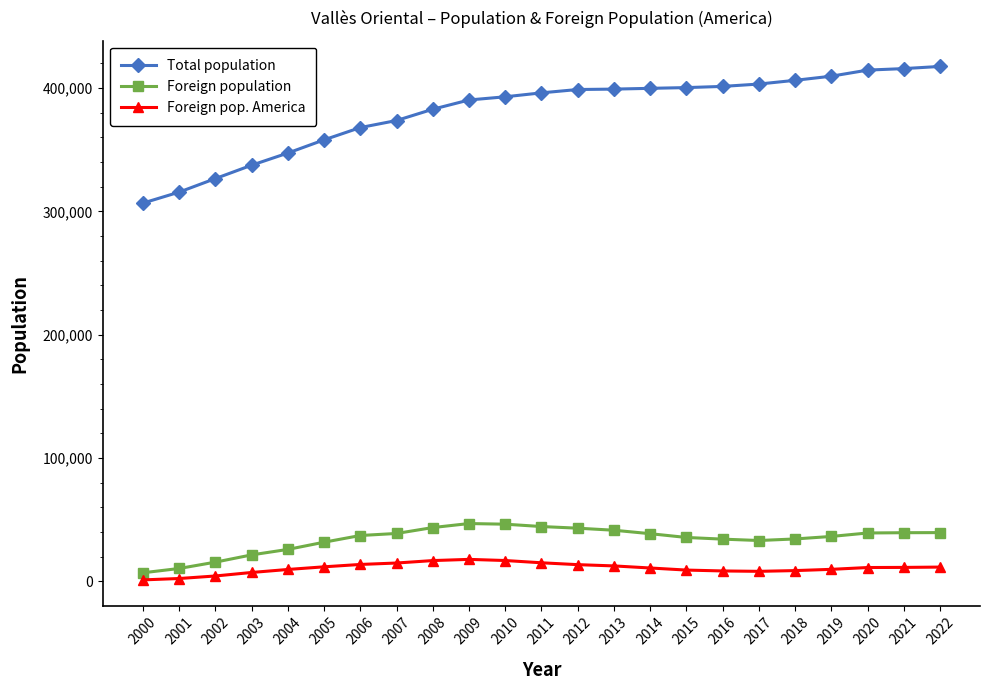

What is the greatest value displayed?

417543